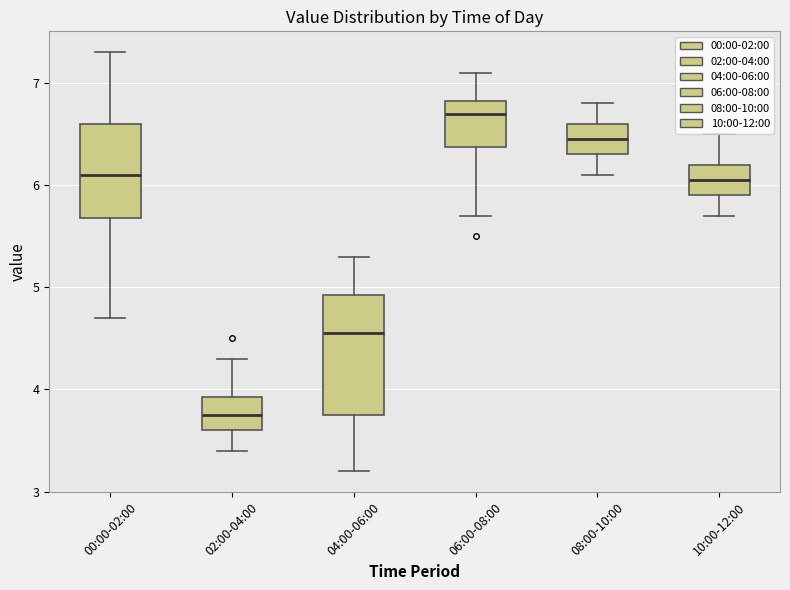

Which box's median line is the highest?

06:00-08:00